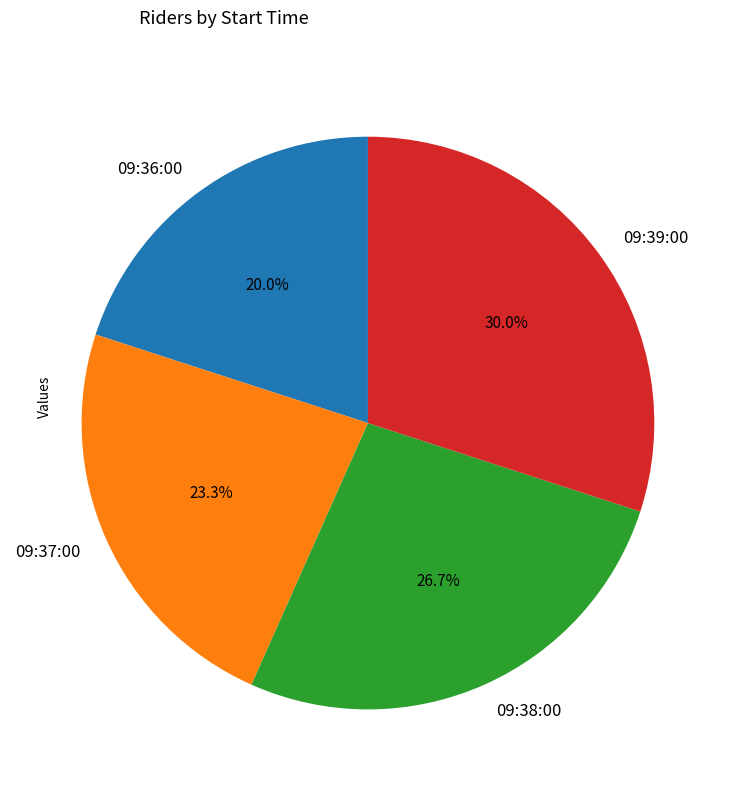

What percentage is the 09:38:00 slice, to the nearest percent?

27%